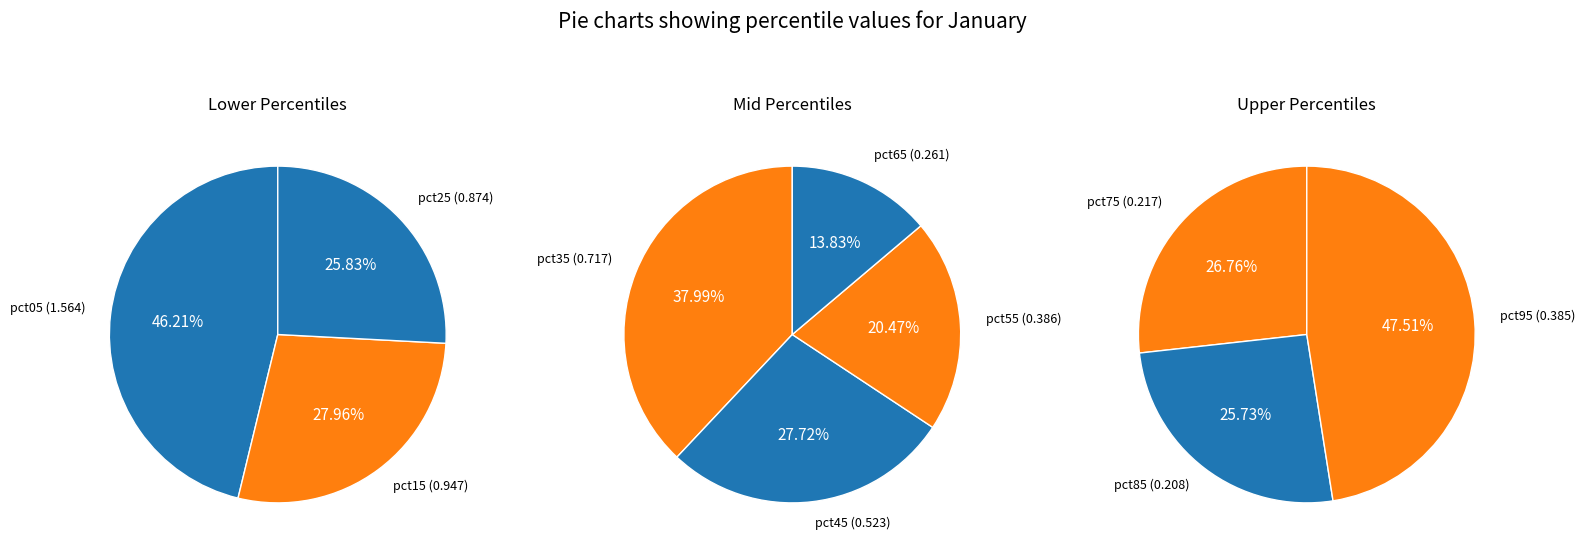

What is the change in value from pct05 to pct45?

-1.0